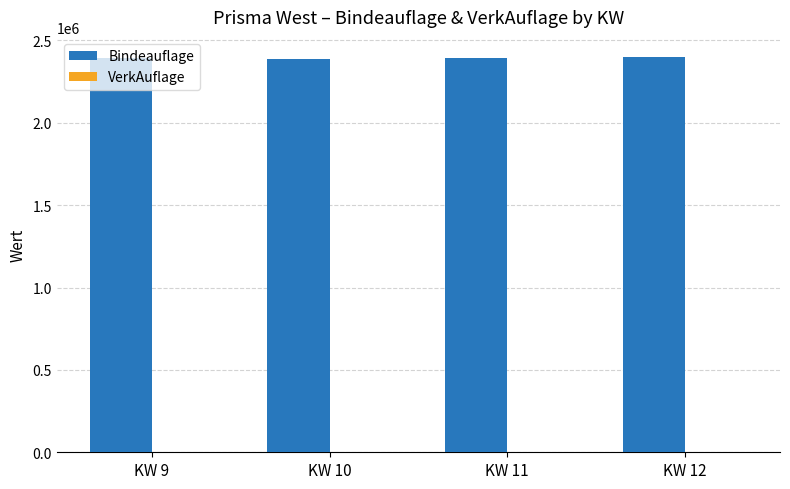

What is the greatest value displayed?

2401567